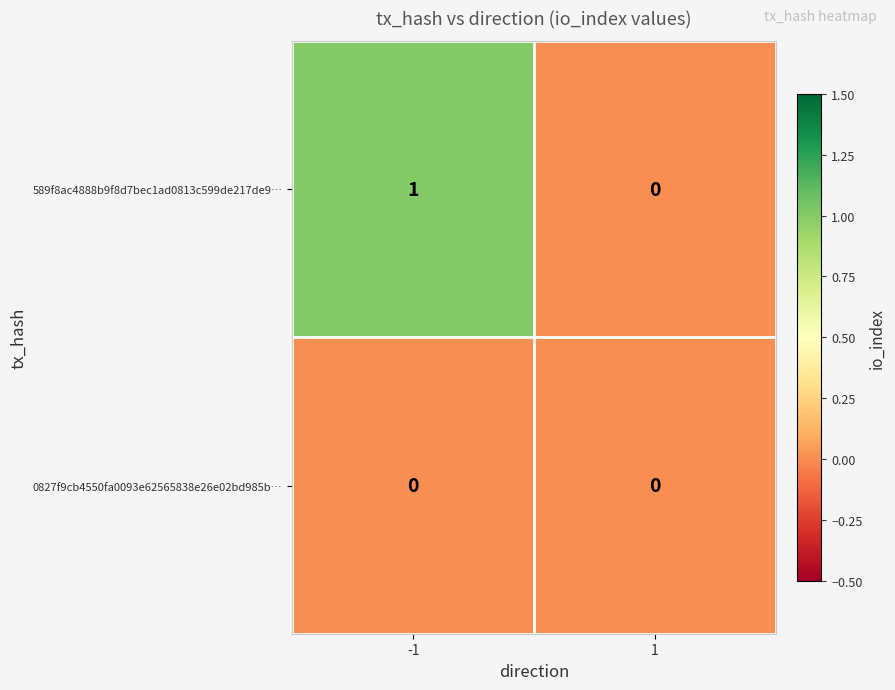

Reading left to right, transcribe all the data shown in this chart.

589f8ac4888b9f8d7bec1ad0813c599de217de9…: 1	0
0827f9cb4550fa0093e62565838e26e02bd985b…: 0	0